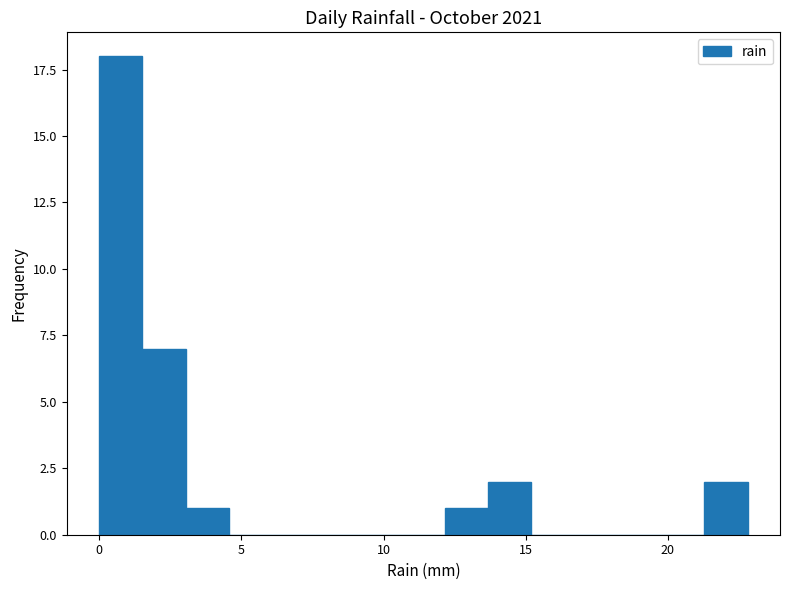

Around what value on the x-axis is the tallest bar? Give the approximate position of its centre, as read against the axis.

1.0